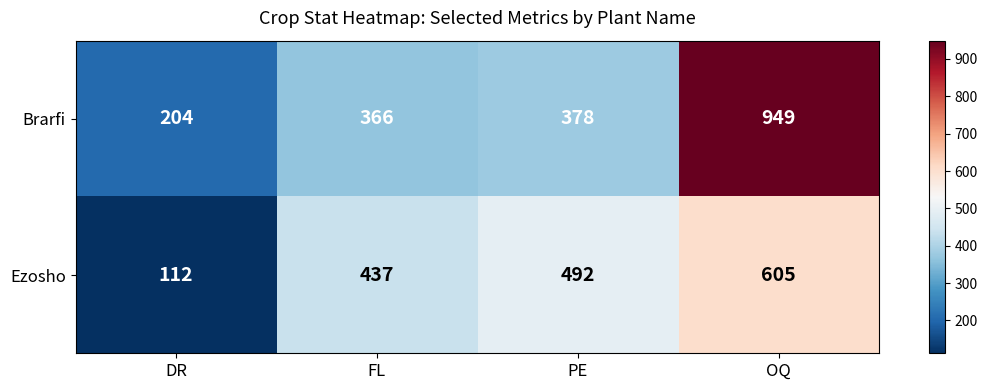

What is the difference between the highest and lowest values at FL?

71